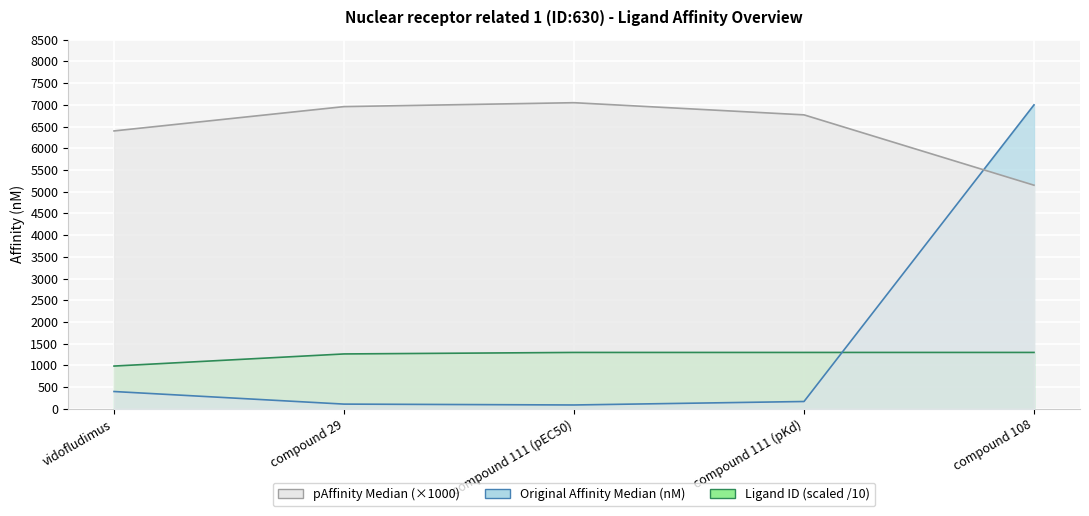

At which category is the sum across all series the highest?

compound 108